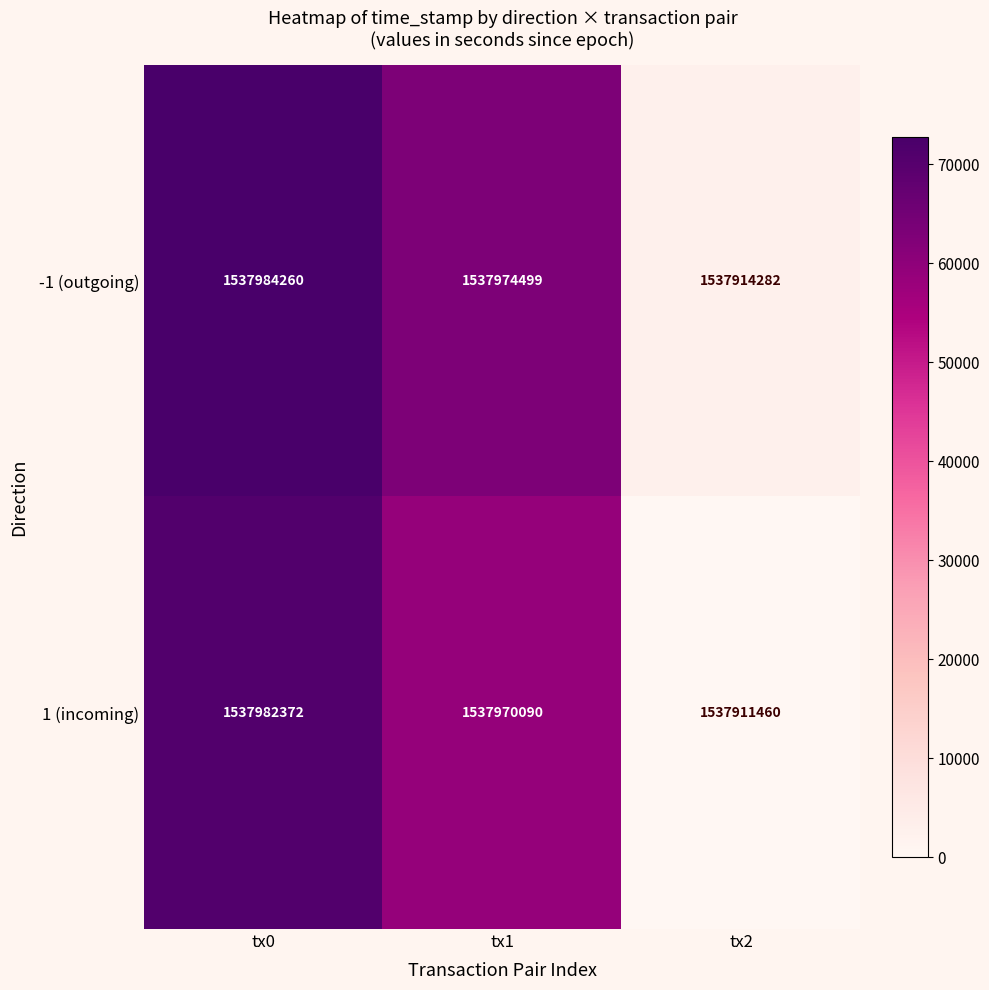

Reading right to left, what are all the values shown in this chart?

-1 (outgoing): tx2=1537914282	tx1=1537974499	tx0=1537984260
1 (incoming): tx2=1537911460	tx1=1537970090	tx0=1537982372